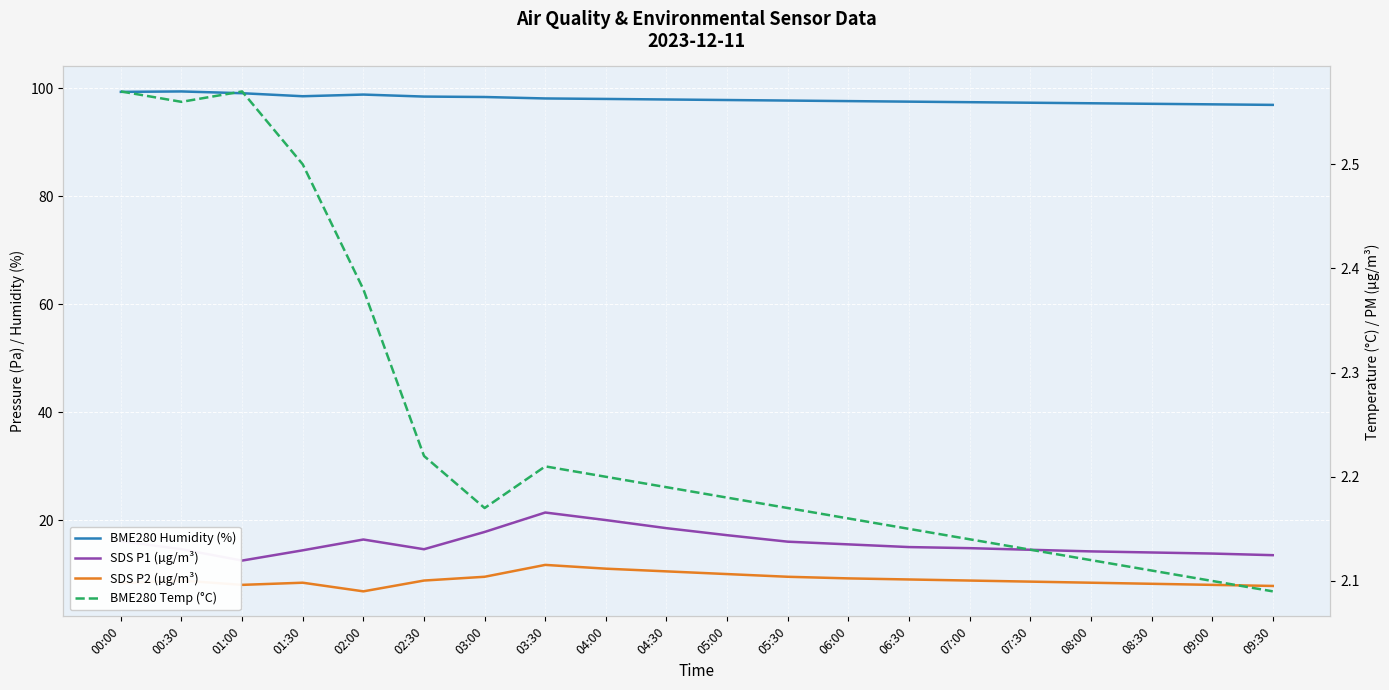

Where is the first local minimum for SDS P1 (µg/m³)?

01:00